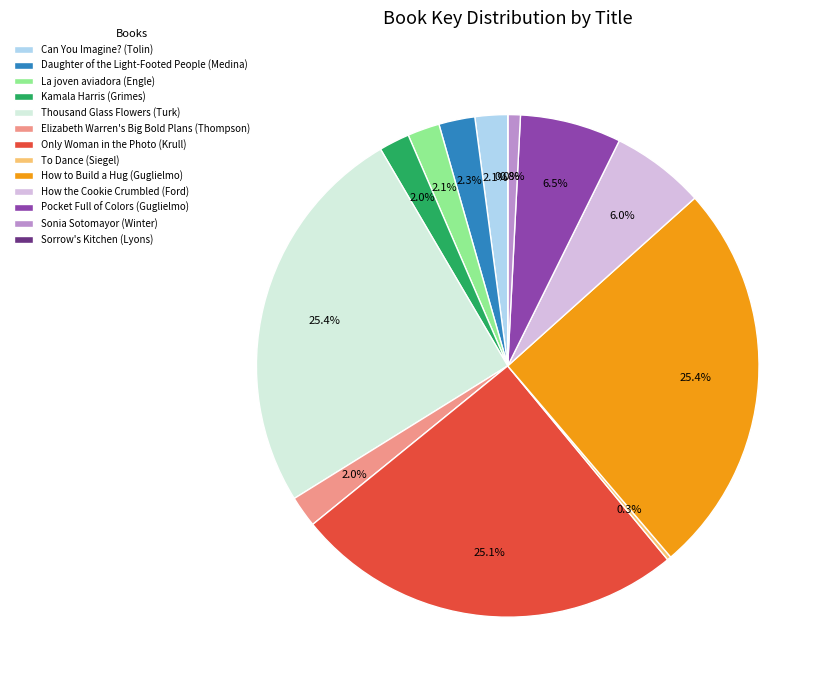

Between Can You Imagine? (Tolin) and Pocket Full of Colors (Guglielmo), which is larger?

Pocket Full of Colors (Guglielmo)